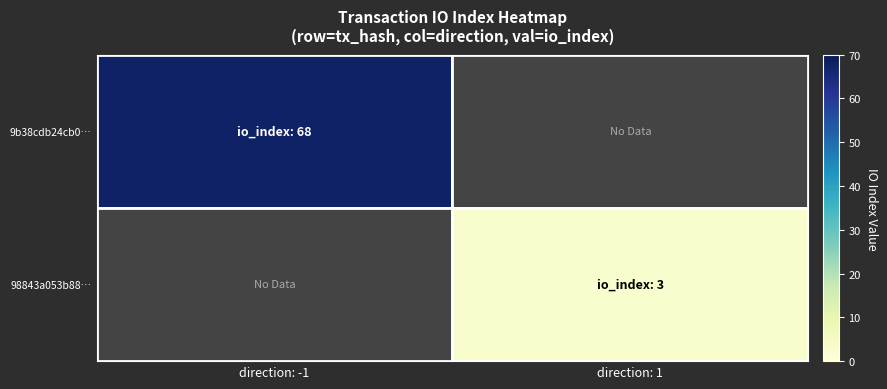

The 98843a053b88… series shows 3.0 at direction: 1. True or false?

True